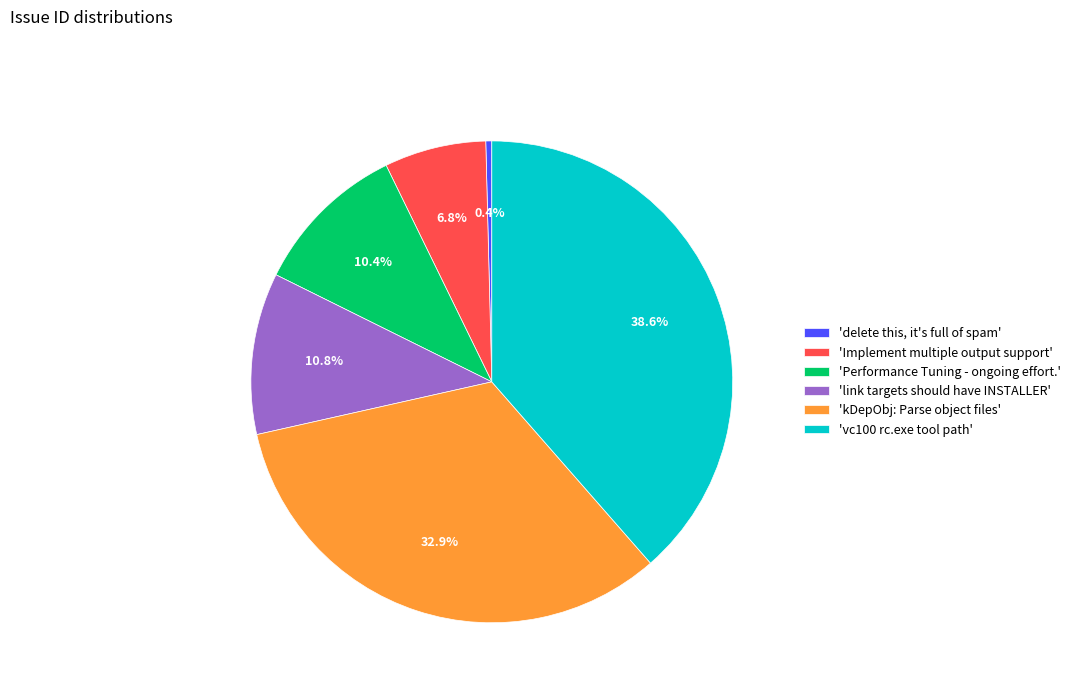

How many segments does this pie chart have?

6